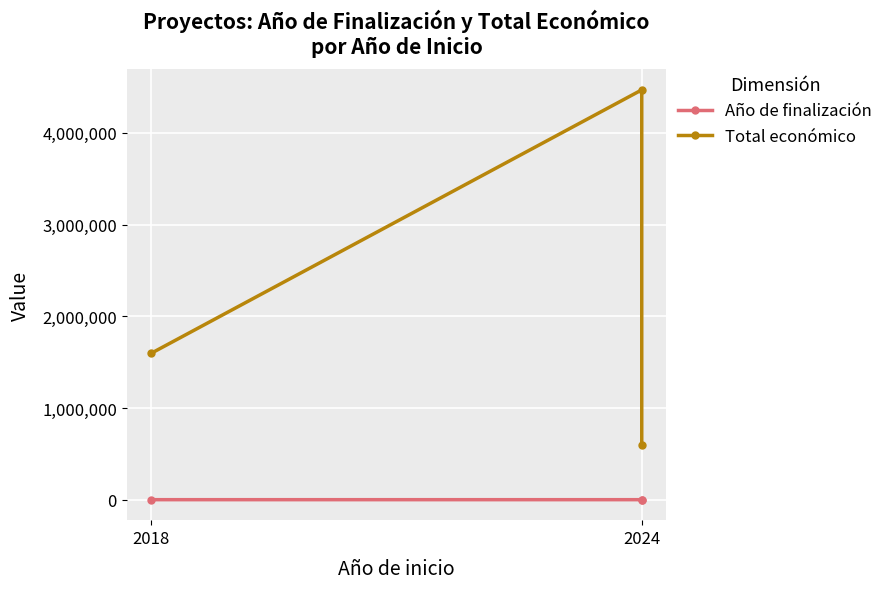

What is the total value across all series at 2024?

4470566